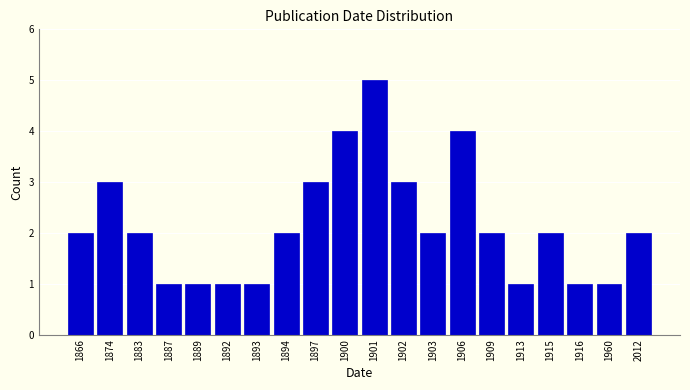

Reading left to right, transcribe all the data shown in this chart.

2	3	2	1	1	1	1	2	3	4	5	3	2	4	2	1	2	1	1	2